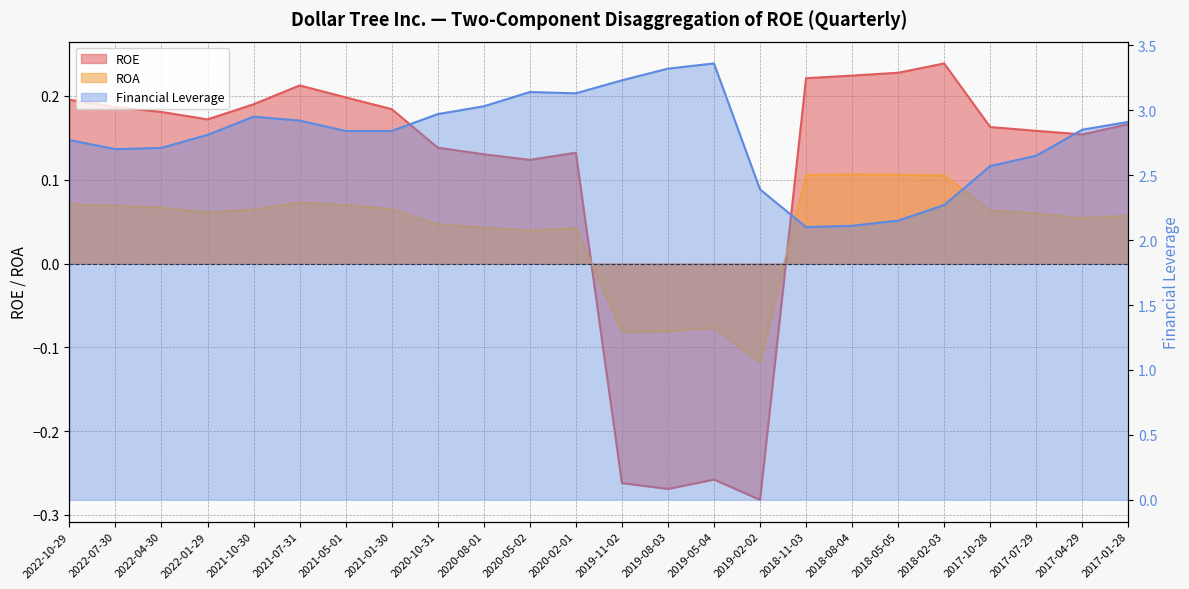

Between which two adjacent categories do ROE and ROA first intersect?

2020-02-01 and 2019-11-02